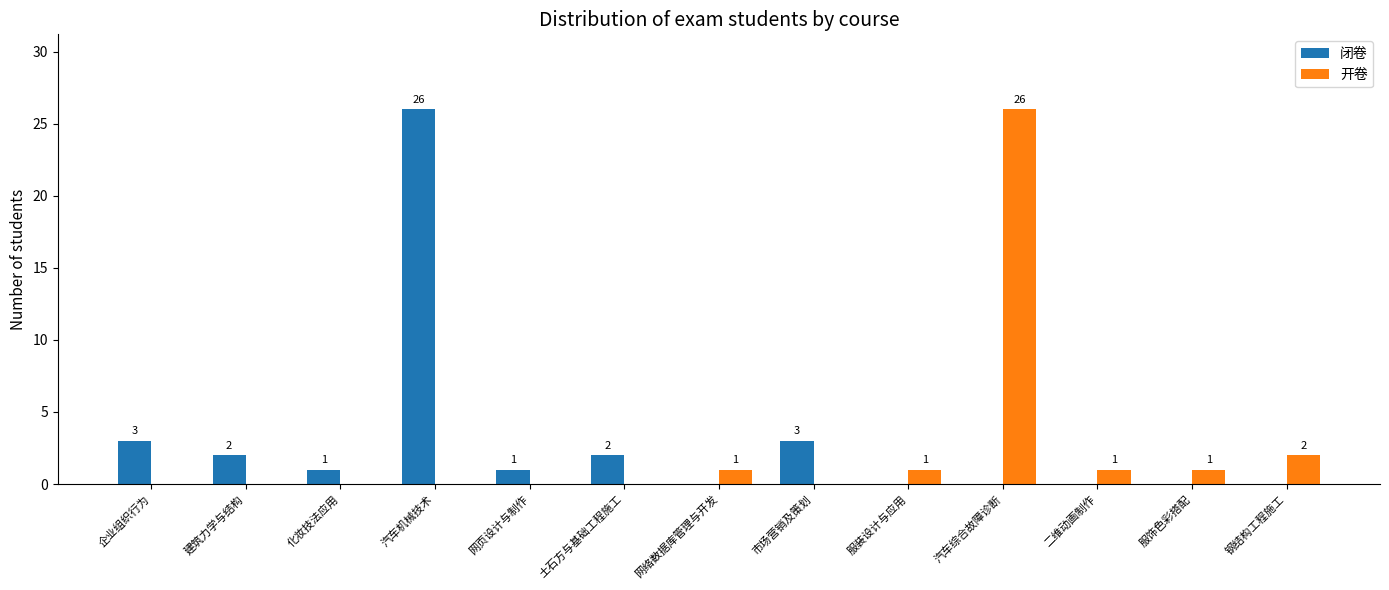

Between 建筑力学与结构 and 化妆技法应用, which series saw the biggest shift?

闭卷